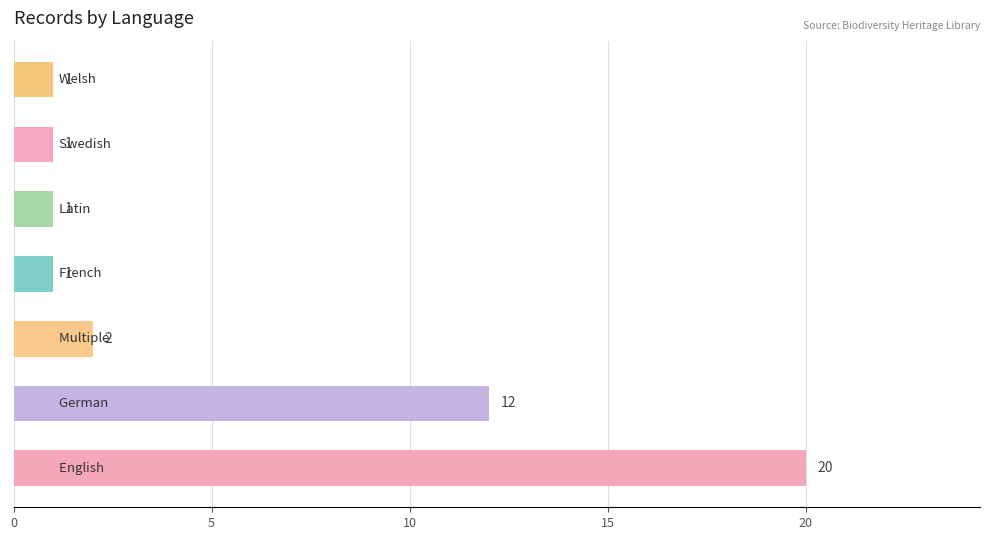

What is the average value?

5